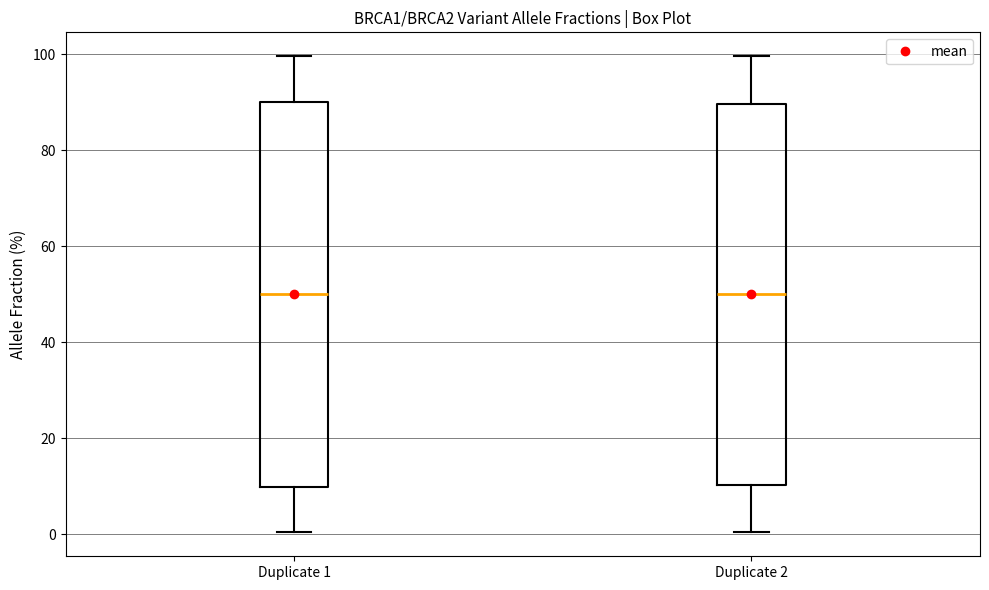

Where does the upper whisker of the box for Duplicate 1 end on the y-axis? The values are not printed on the chart, so give them approximately, as read against the axis.

100